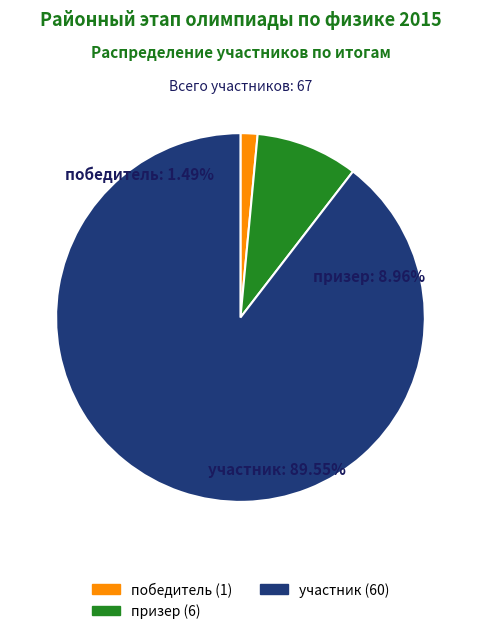

What portion of the pie excludes участник?

10.4%